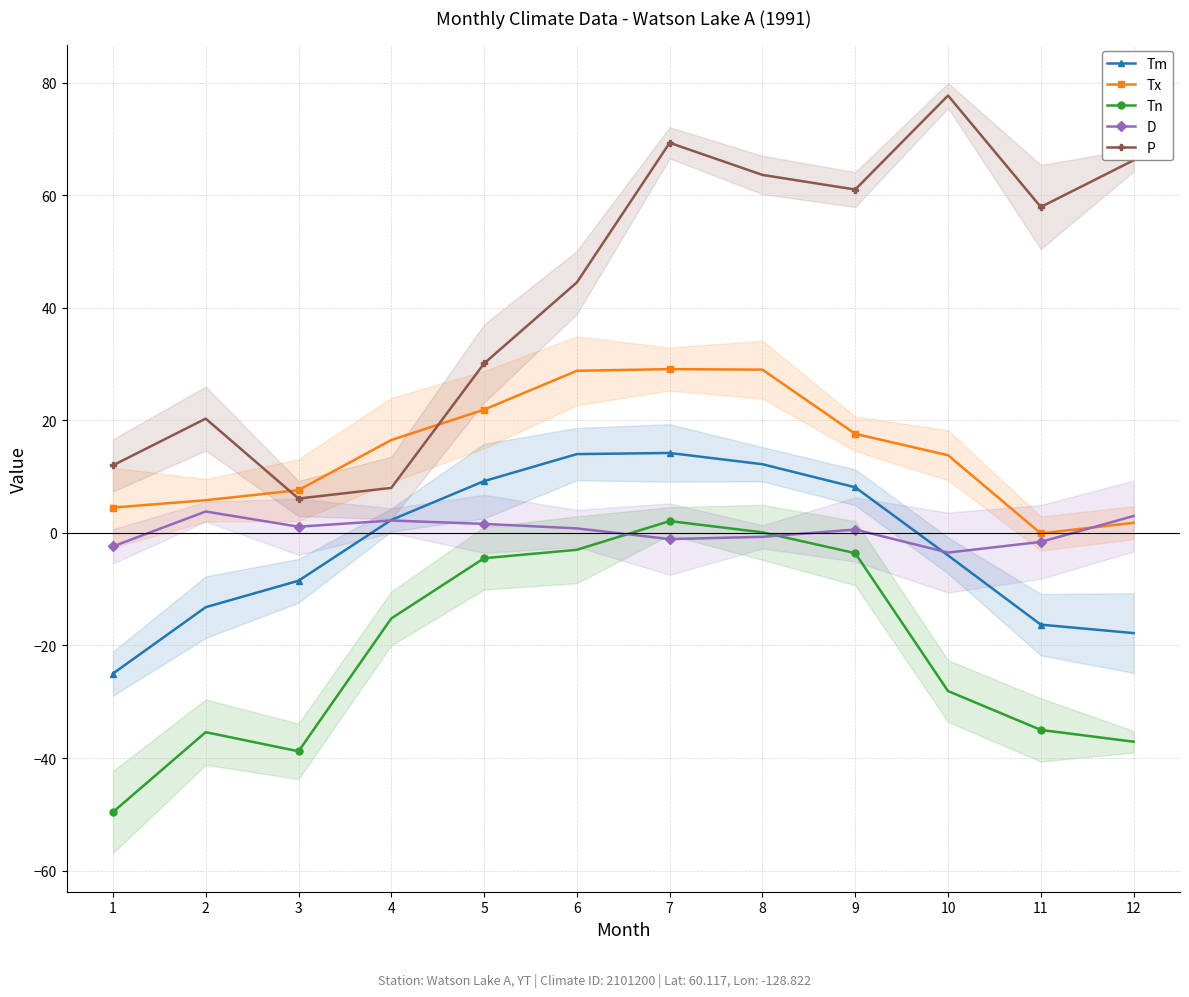

At which category is the sum across all series the highest?

7